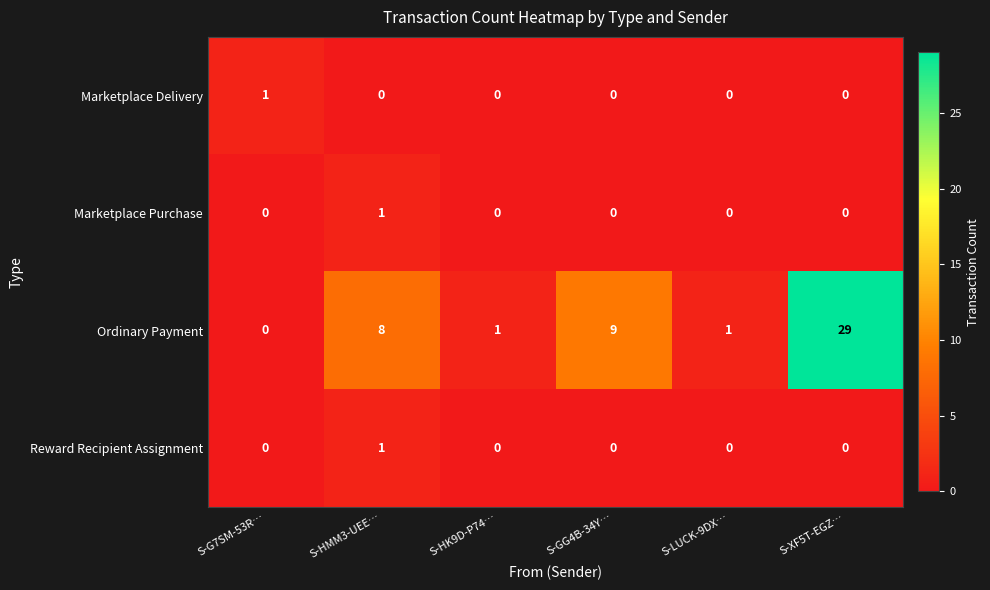

How many Marketplace Purchase values are between 0 and 1?

6